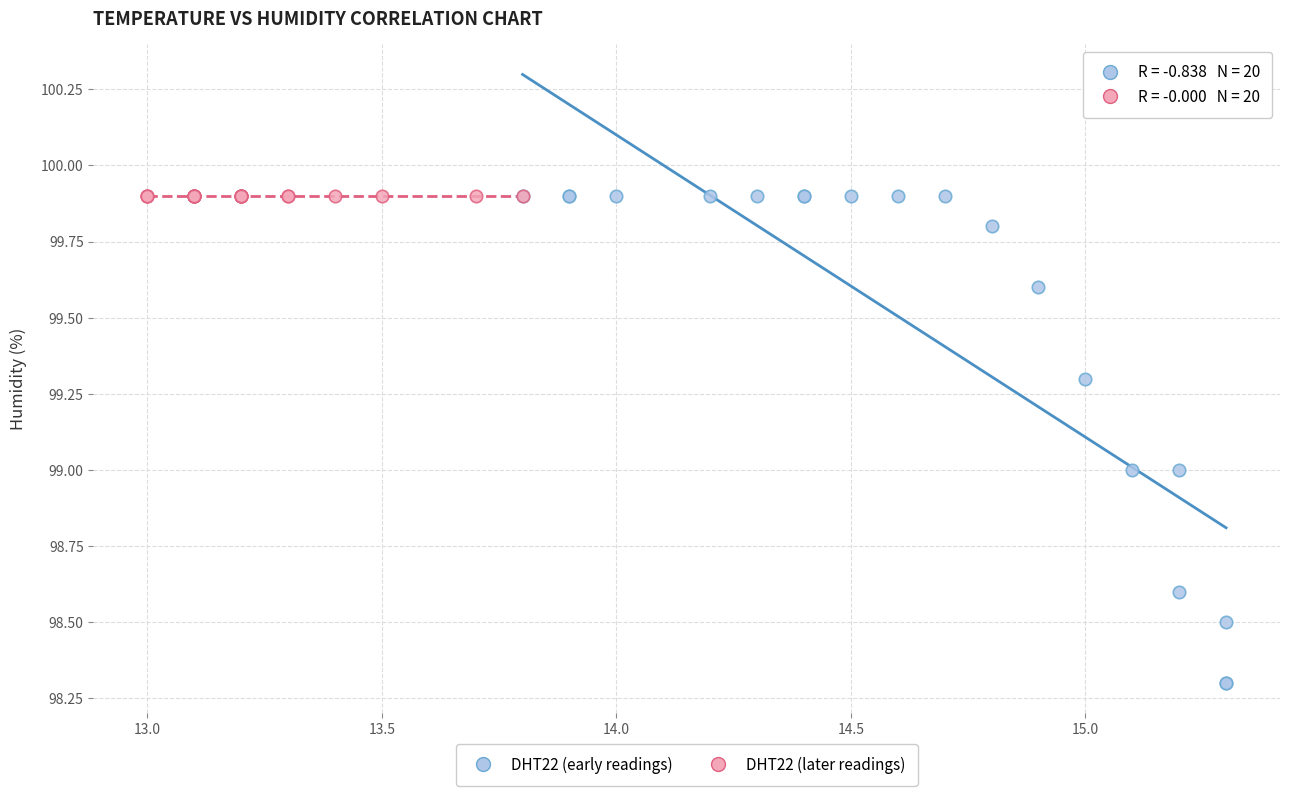

Which series contains the lowest Y value?

DHT22 (early readings)